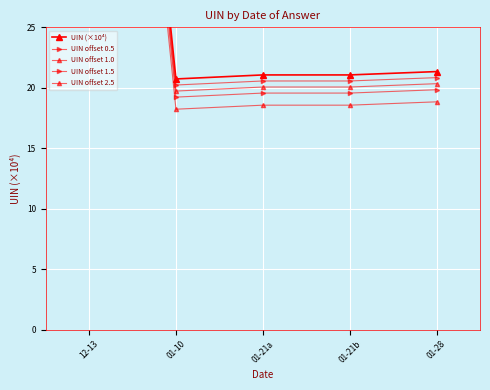

What is the difference between the maximum and minimum values in the UIN offset 0.5 series?

70.1